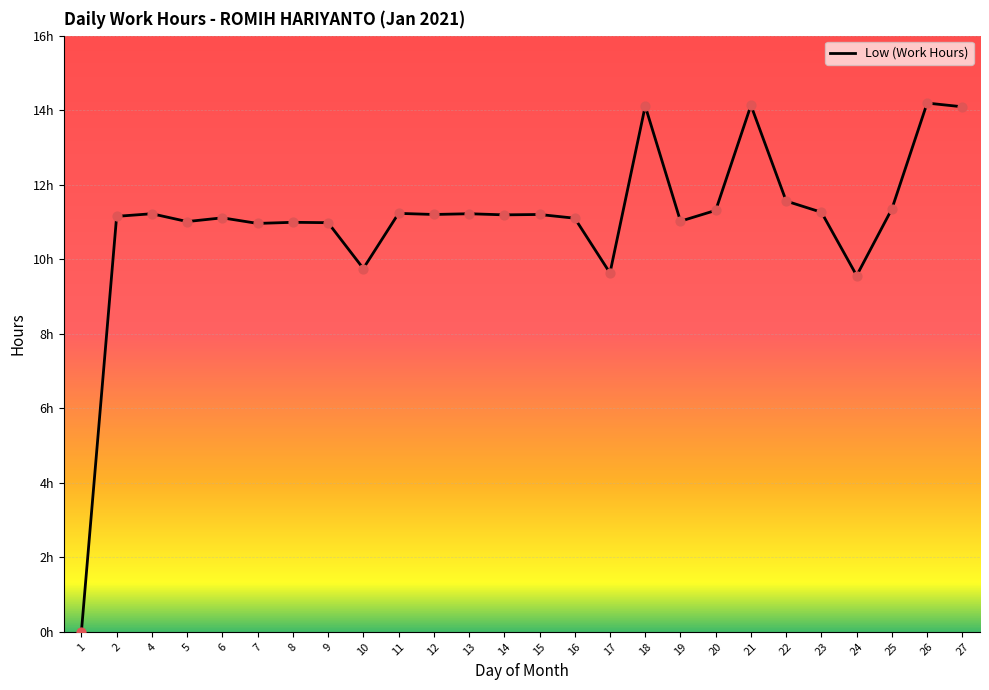

Does the chart have visible grid lines?

Yes